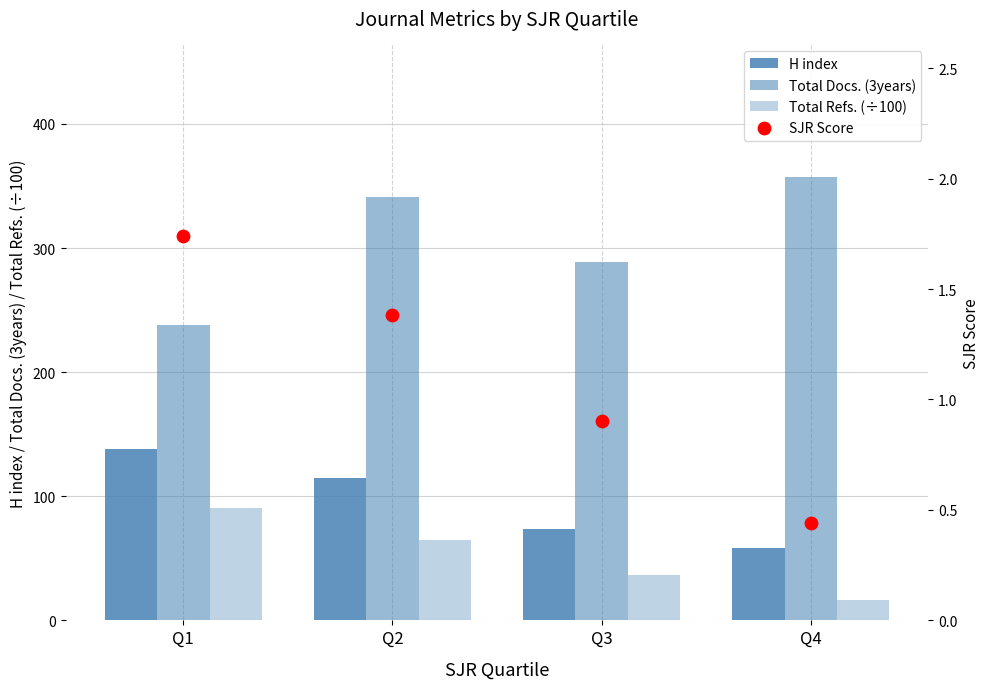

At how many categories does at least one series exceed 317?

2